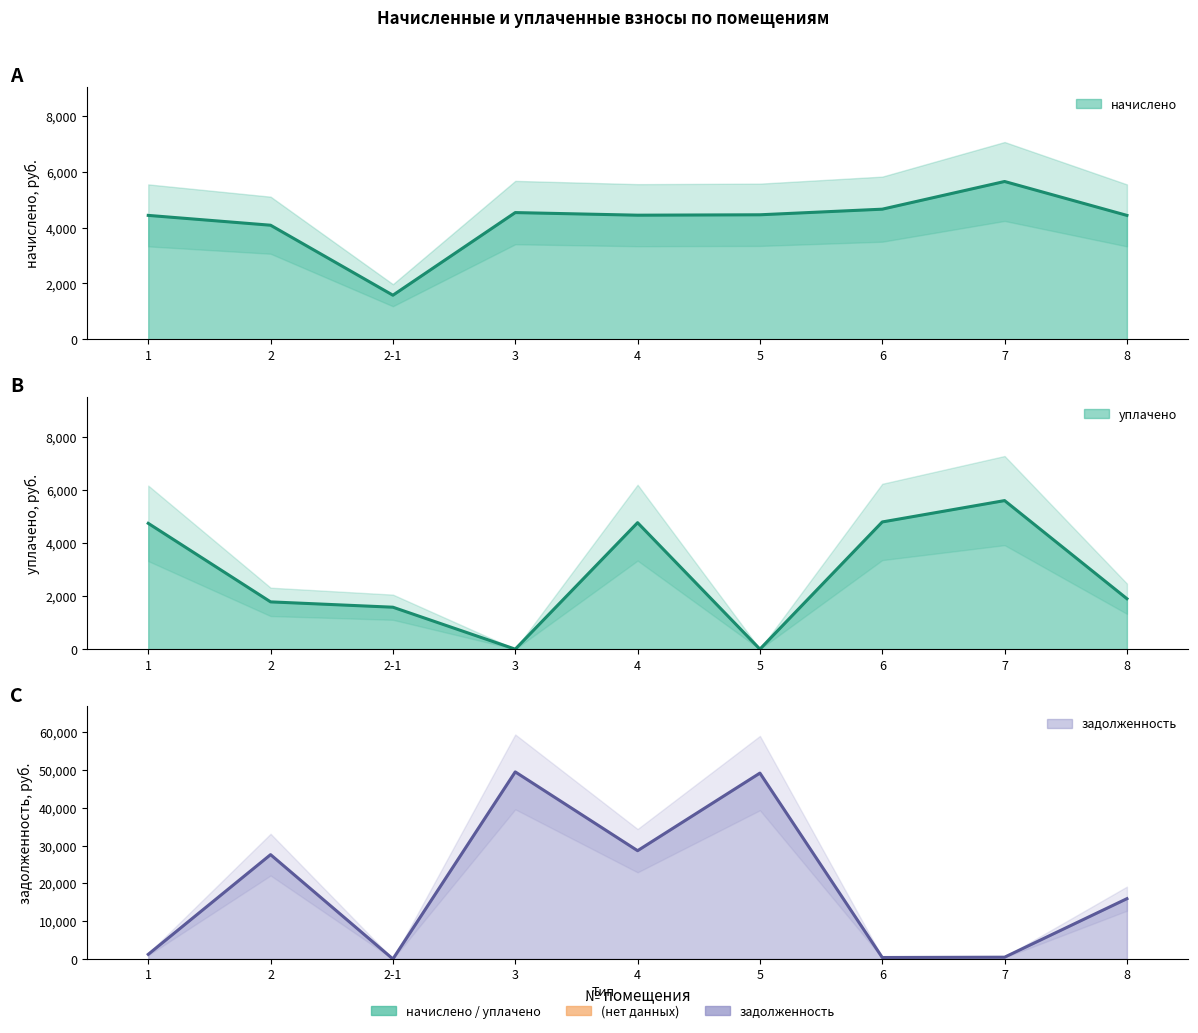

What is the difference between the second highest and second lowest values in the начислено series?

574.1